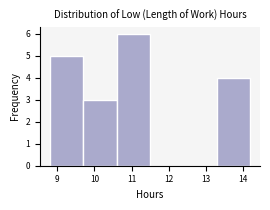

Reading left to right, list every bar in this chart as the range it spans on the x-axis followed by its height. Neither the bar edges nor the heights are printed on the chart, so give them approximately, as read against the axes.

8.8 to 9.7: 5
9.7 to 10.6: 3
10.6 to 11.5: 6
11.5 to 12.4: 0
12.4 to 13.3: 0
13.3 to 14.2: 4